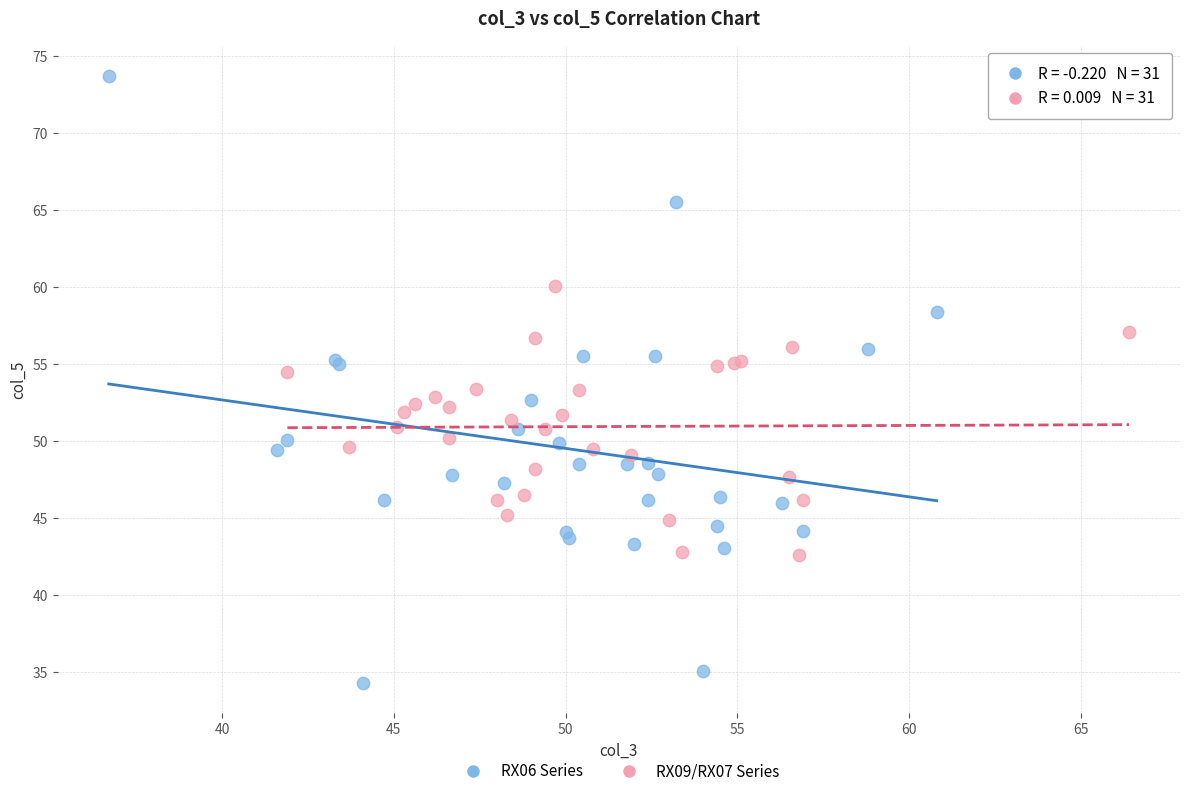

Which series contains the highest Y value?

RX06 Series